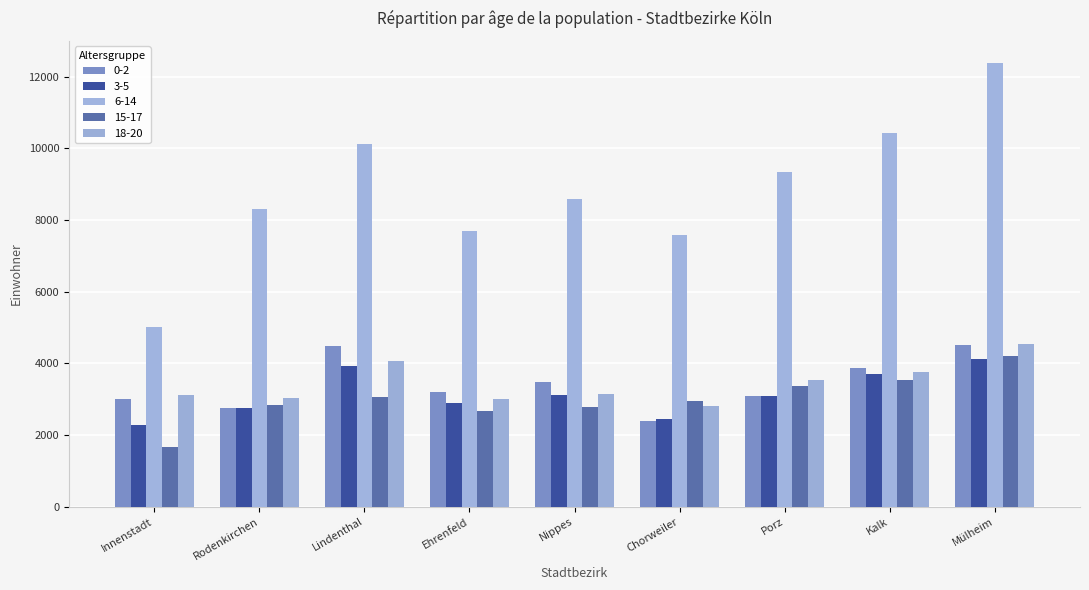

What is the label of the 8th bar from the right?

Rodenkirchen